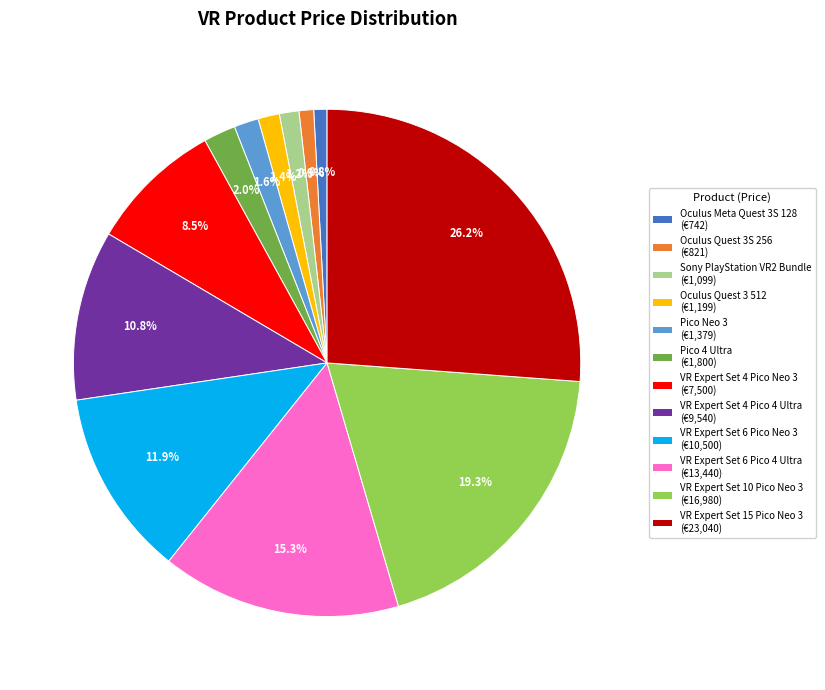

To the nearest percent, what is the average slice percentage?

8%